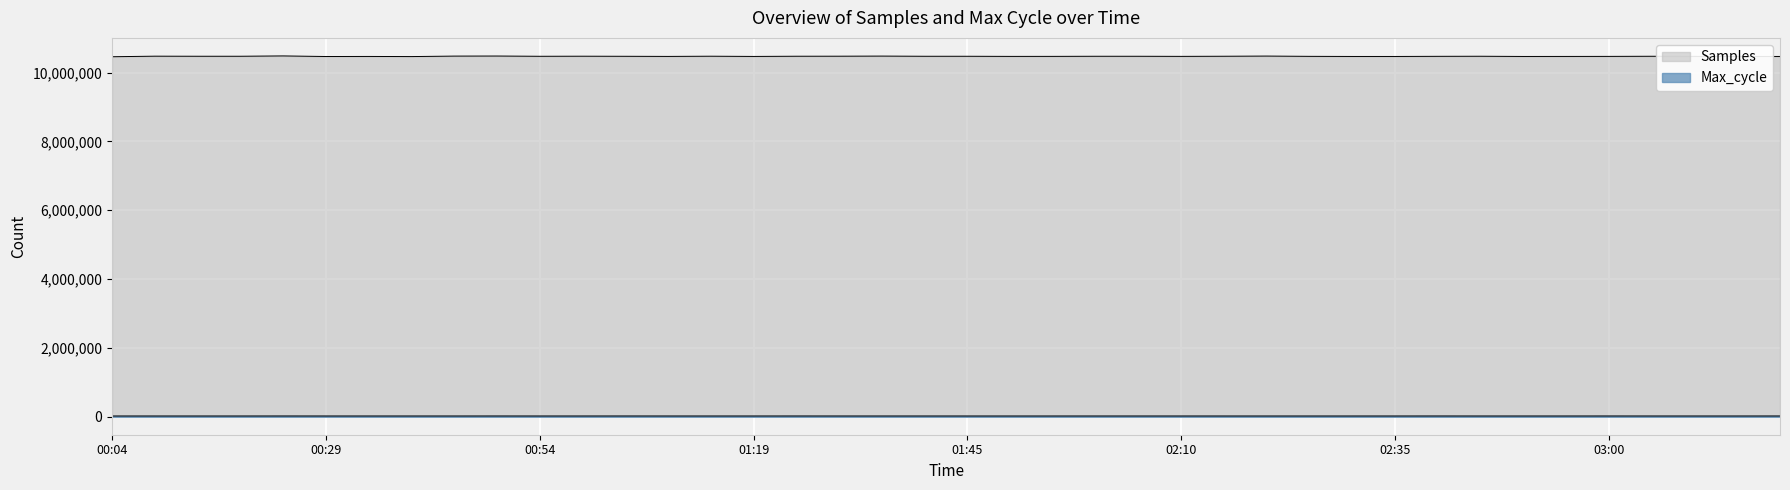

At which label does Samples reach its peak?

00:24